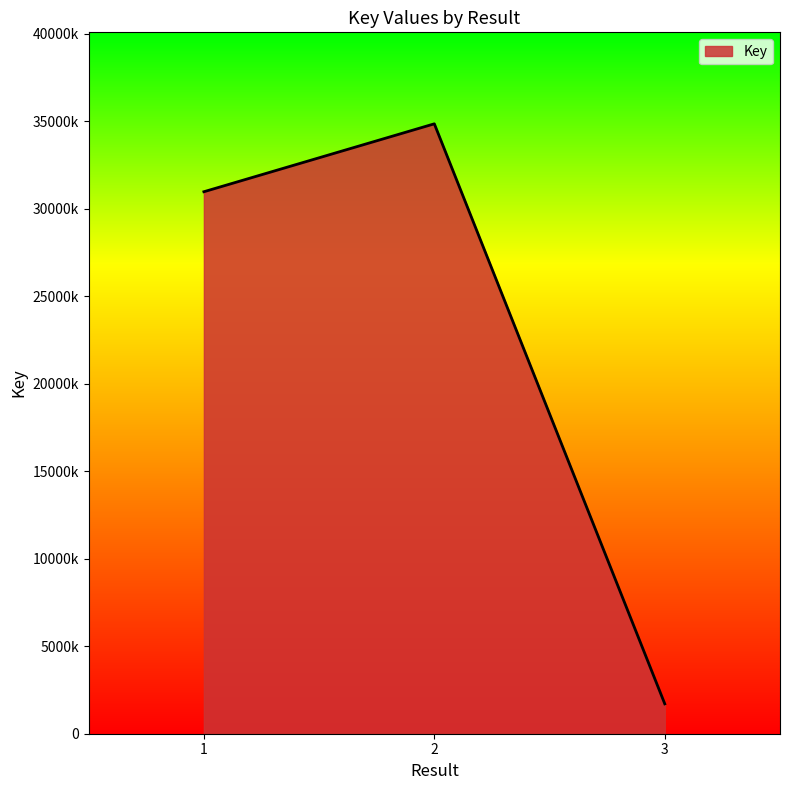

What is the difference between the values at 3 and 2?

33150803